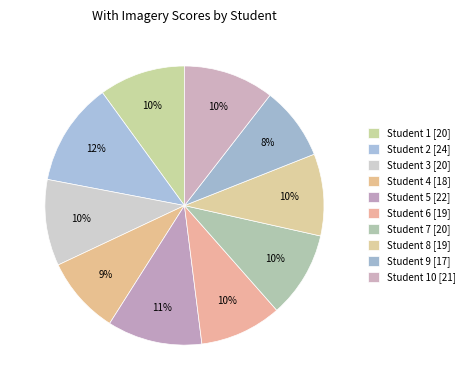

Which category has the smallest portion of the pie?

Student 9